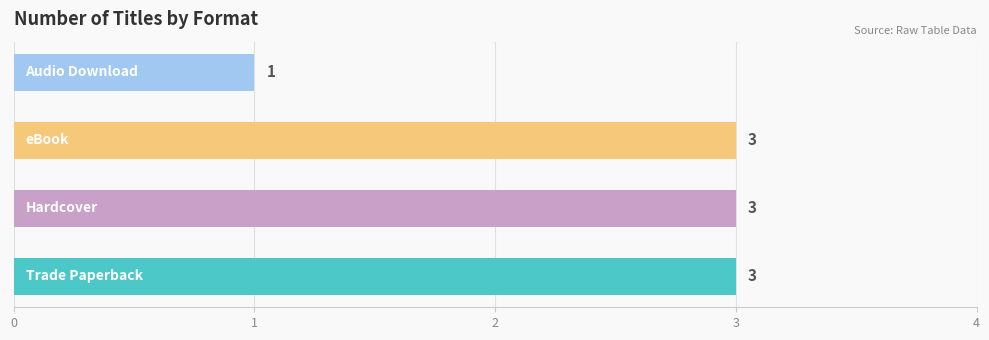

How many values are between 3 and 4?

3